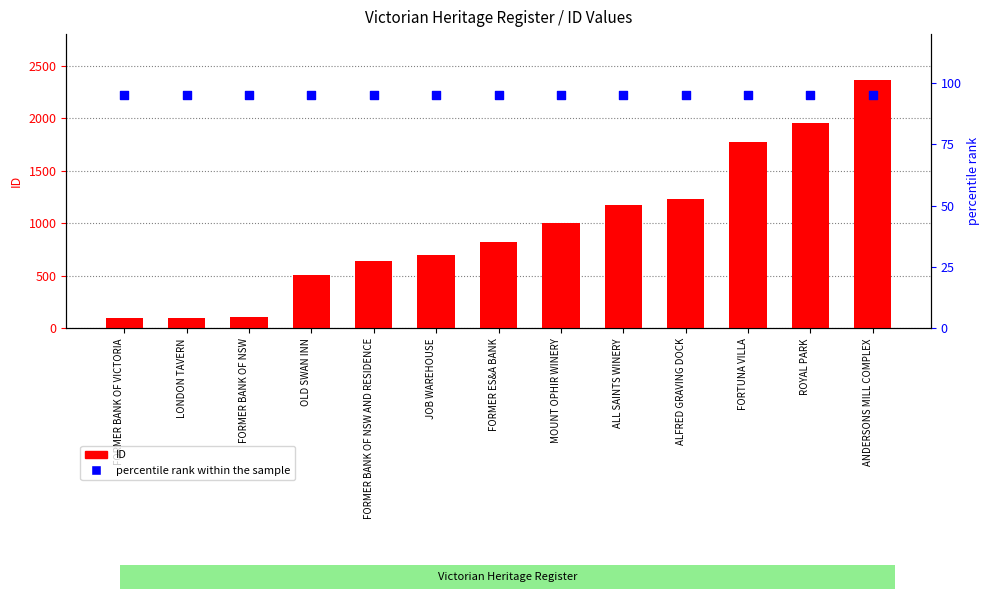

Which series has the widest spread of Y values?

ID